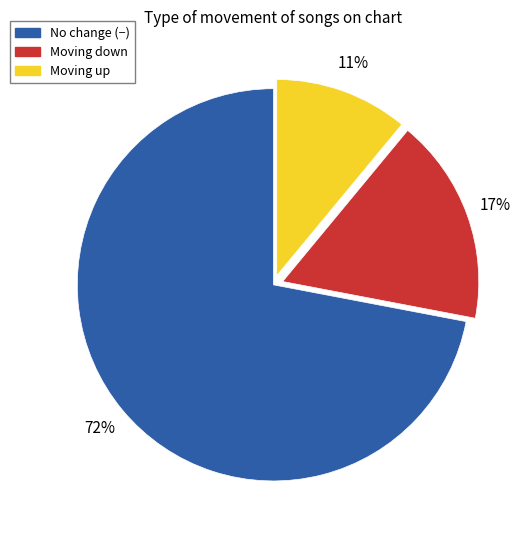

How many slices are in this pie chart?

3